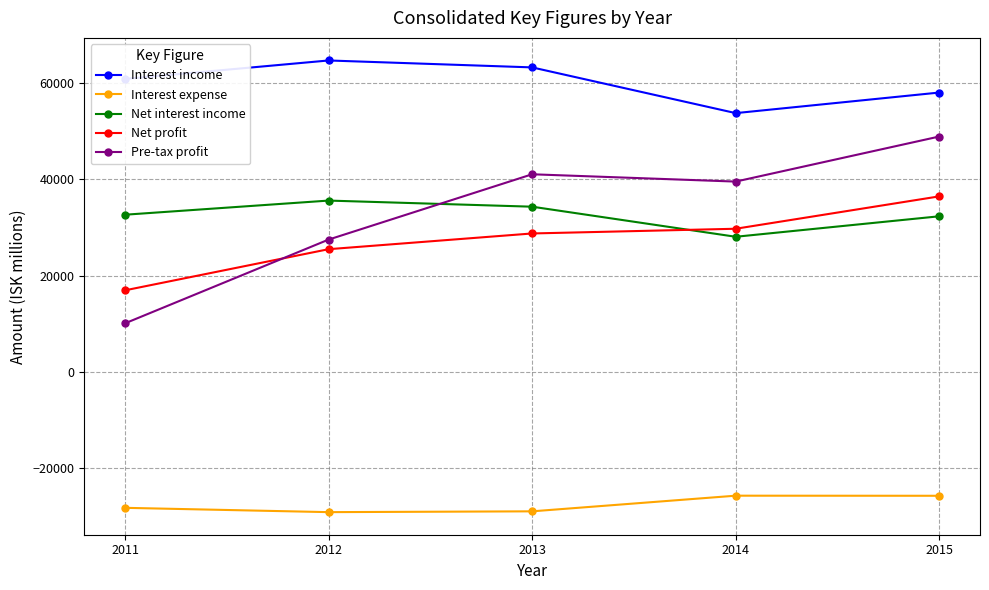

Is the value of Net profit at 2015 greater than the value of Interest income at 2012?

No